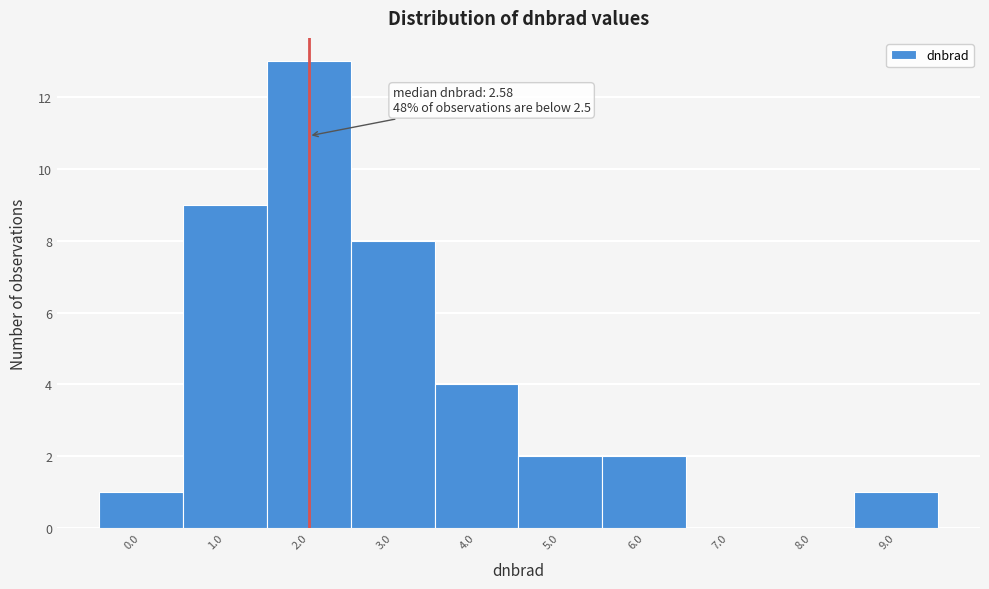

Reading left to right, extract all data points from this chart.

0.0=1	1.0=9	2.0=13	3.0=8	4.0=4	5.0=2	6.0=2	7.0=0	8.0=0	9.0=1